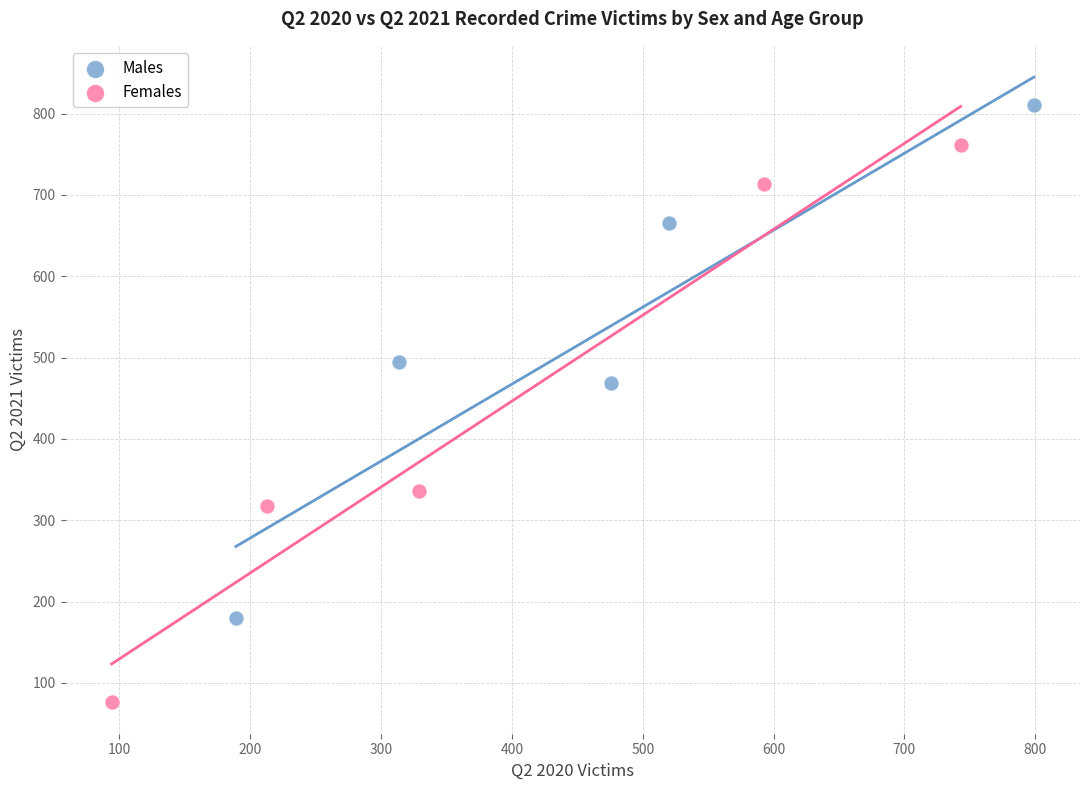

What are all the series names shown in the legend?

Males, Females